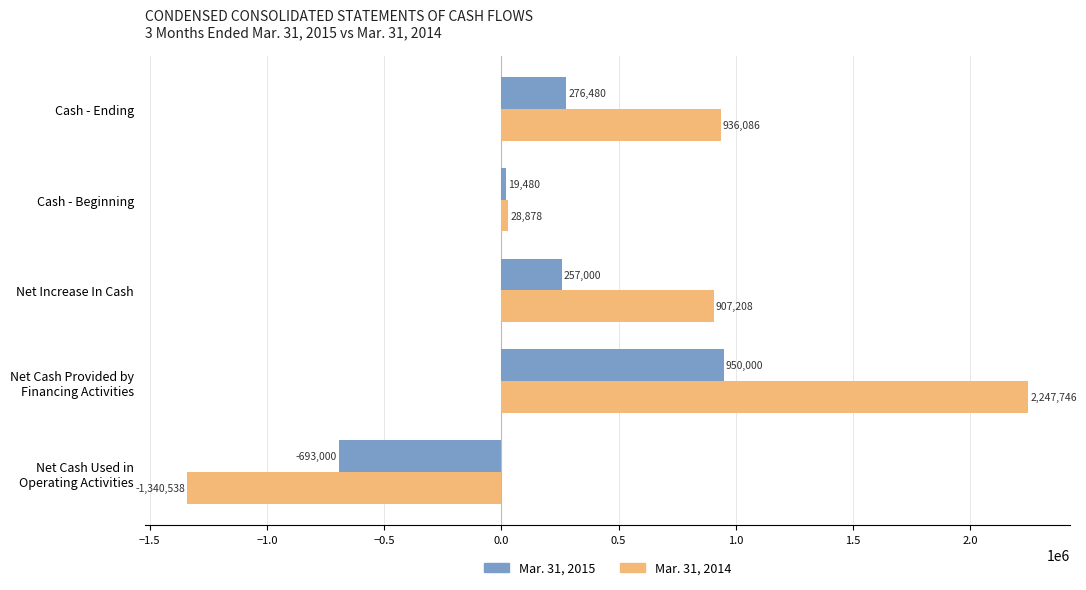

What is the difference between the maximum and second lowest values in the Mar. 31, 2014 series?

2218868